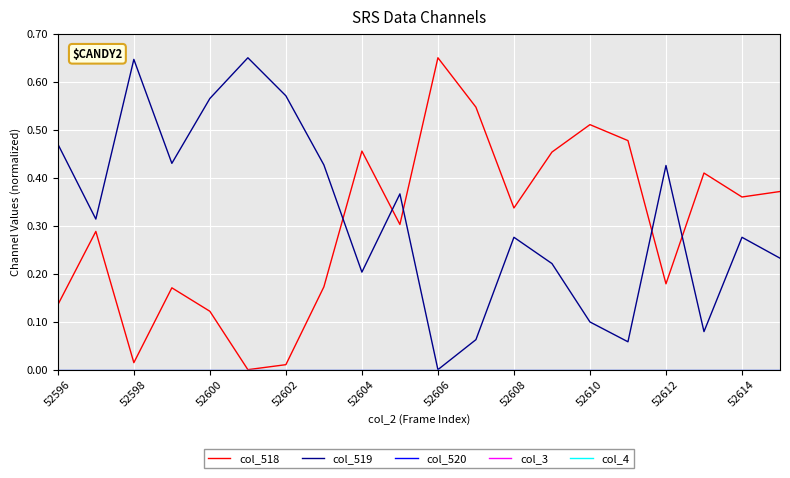

Does the chart display data point markers on the line(s)?

No